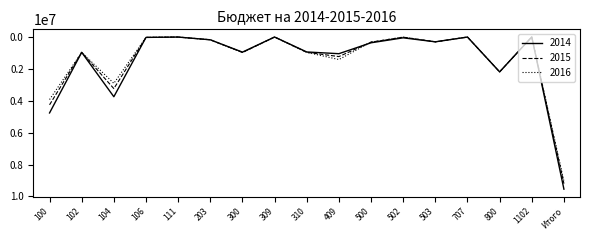

Is this an area chart (filled region under the line)?

No